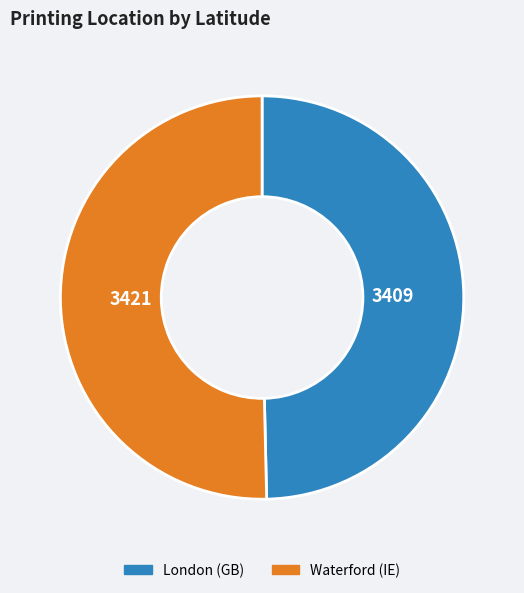

Which category has the biggest portion of the pie?

Waterford (IE)